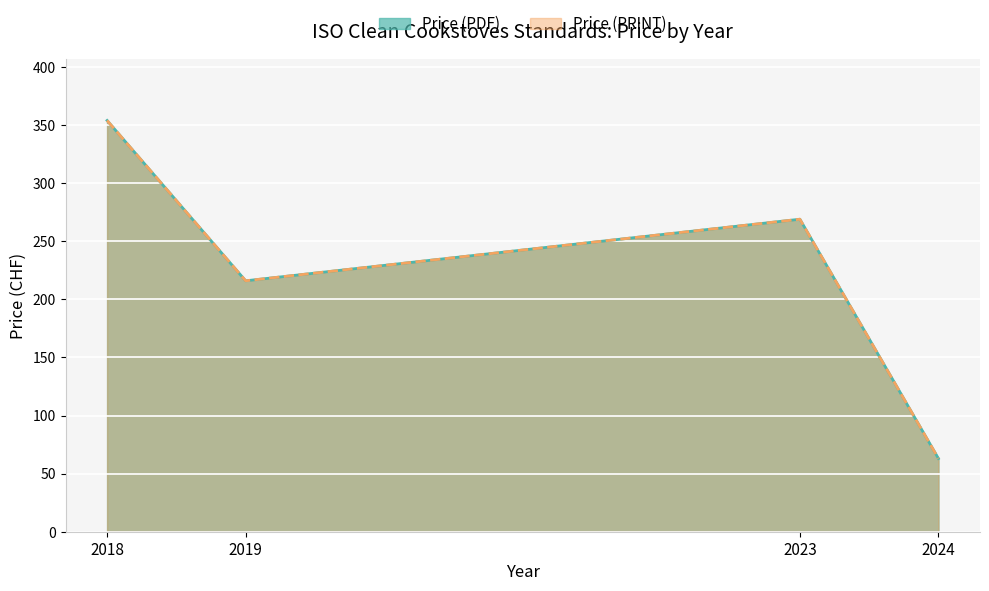

Does the chart display data point markers on the line(s)?

No